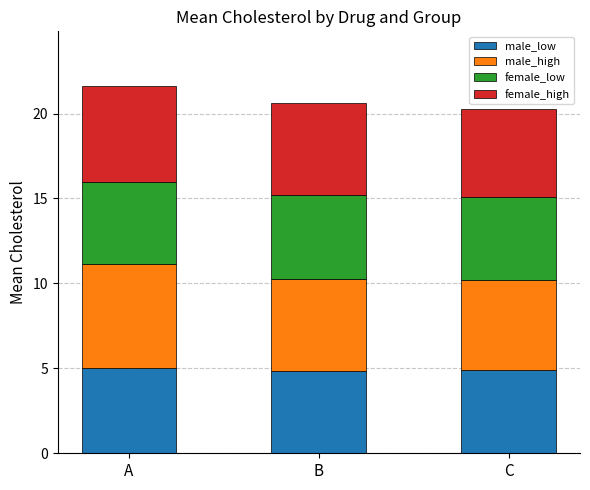

What is the total value across all series at B?

20.6